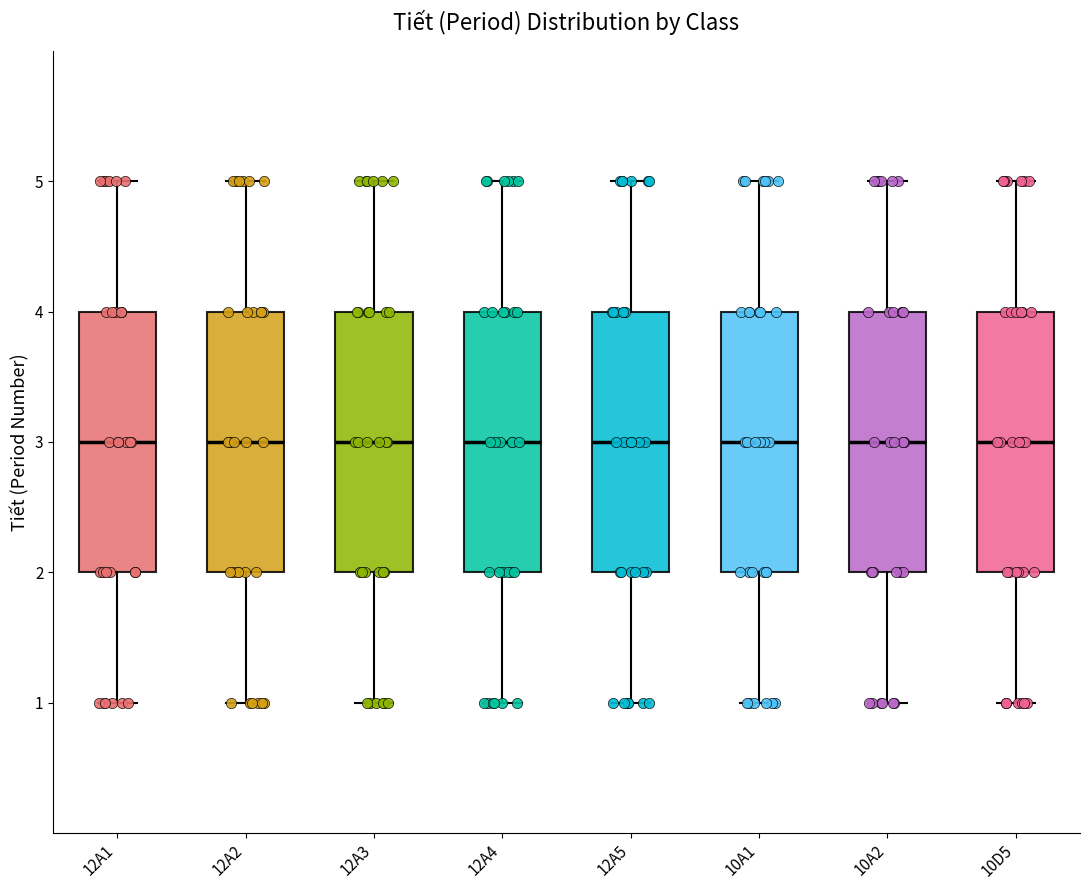

Reading left to right, read every box against the y-axis: the position of its median line, the range the box covers, and the ends of its whiskers. The values are not printed on the chart, so give them approximately, as read against the axis.

12A1: median 3, box 2 to 4, whiskers 1 to 5
12A2: median 3, box 2 to 4, whiskers 1 to 5
12A3: median 3, box 2 to 4, whiskers 1 to 5
12A4: median 3, box 2 to 4, whiskers 1 to 5
12A5: median 3, box 2 to 4, whiskers 1 to 5
10A1: median 3, box 2 to 4, whiskers 1 to 5
10A2: median 3, box 2 to 4, whiskers 1 to 5
10D5: median 3, box 2 to 4, whiskers 1 to 5